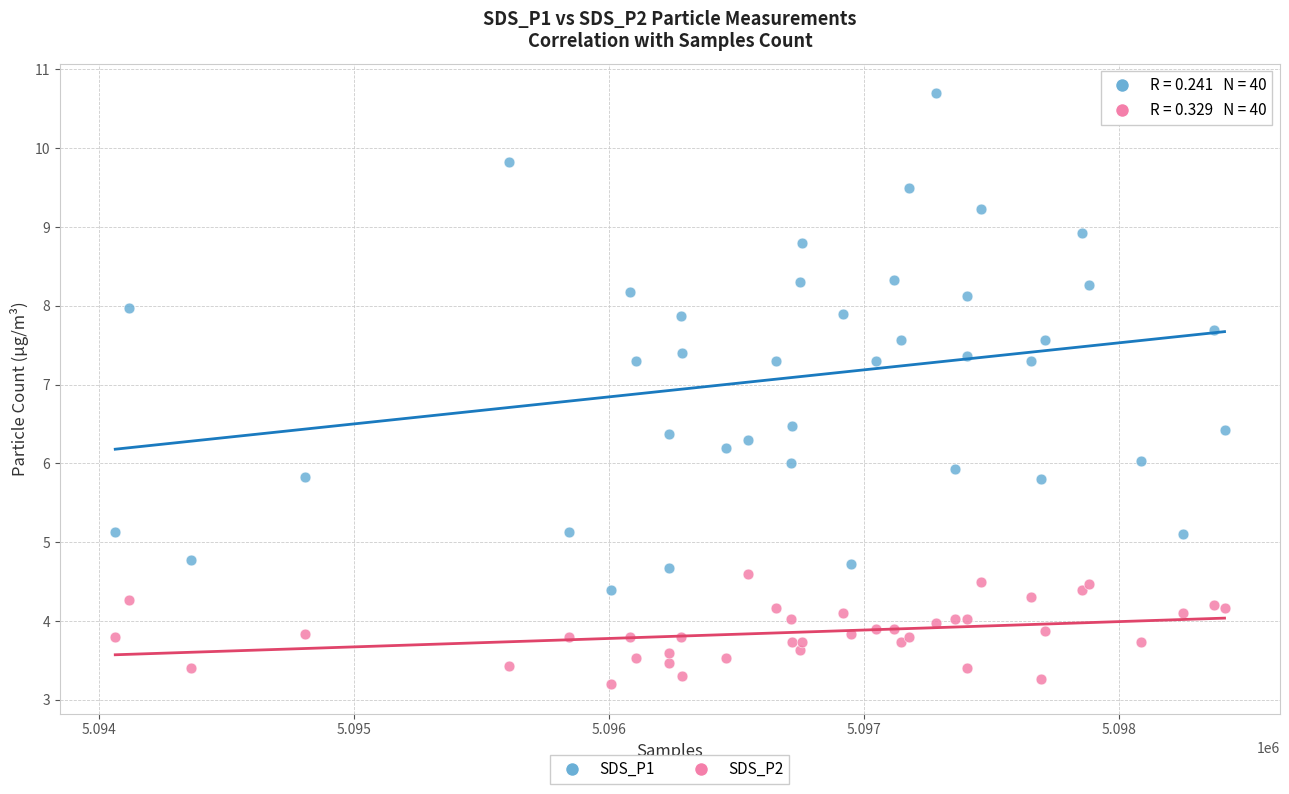

What is the X range (max minus min) for the scatter plot?

4353.0